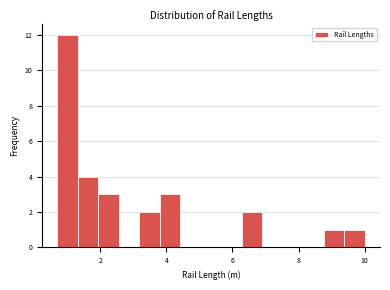

Read against the x-axis, roughly where is the centre of the tallest bar?

1.0